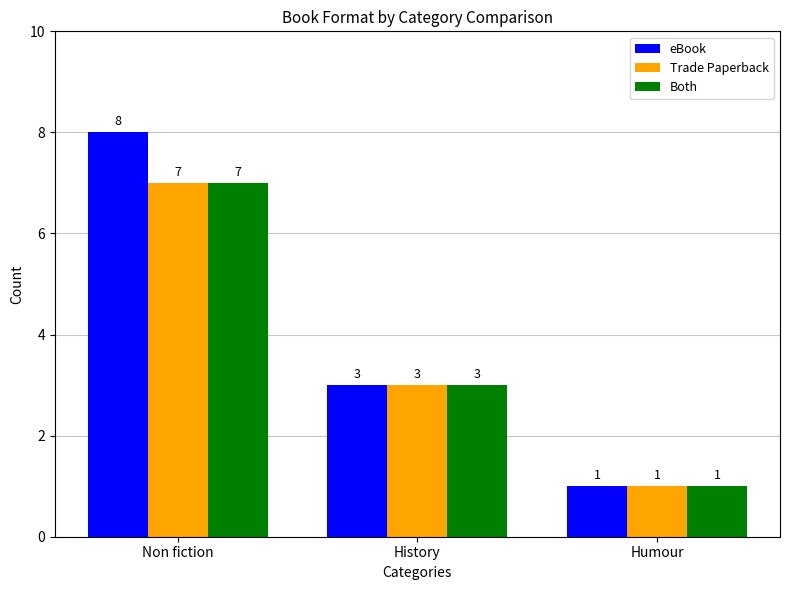

Which category has the highest value in the Both series?

Non fiction